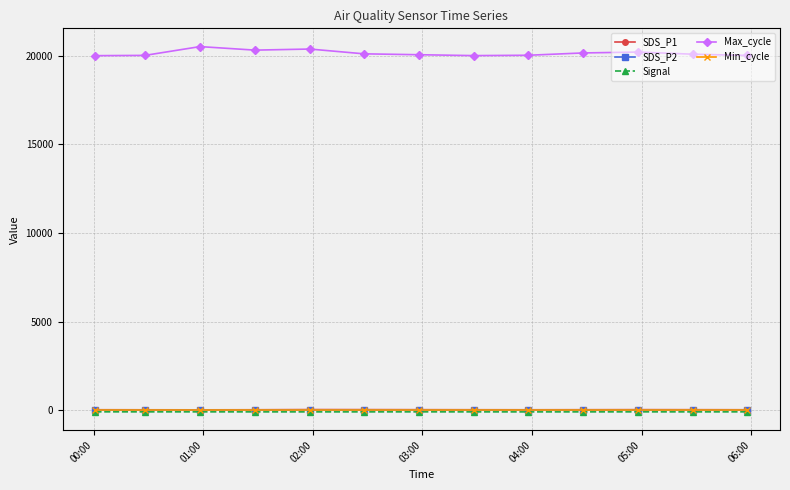

Which series has the widest spread of values?

Max_cycle